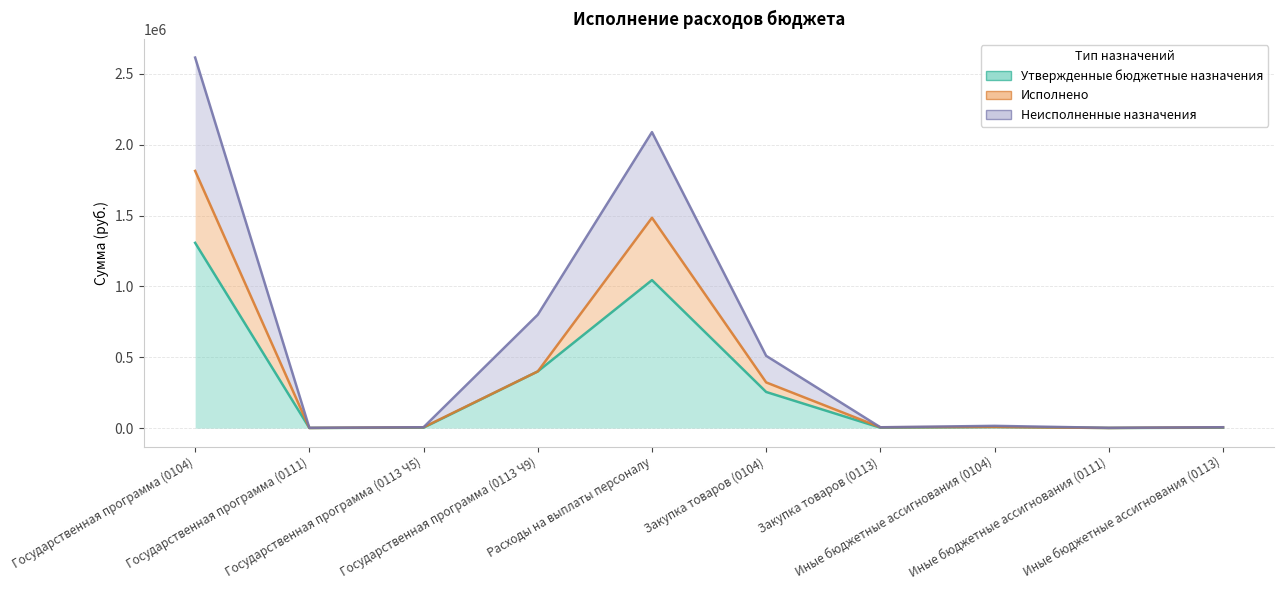

True or false: Исполнено has a value of 2632449.7 at Расходы на выплаты персоналу.

False